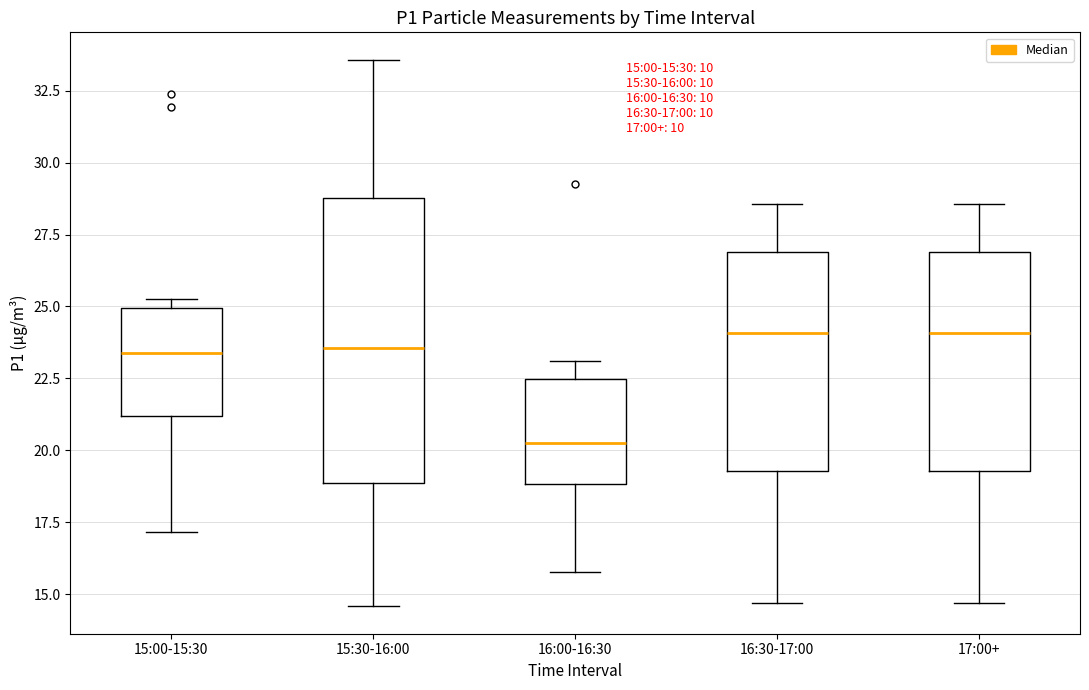

Comparing the boxes themselves (not the whiskers), which one is the tallest?

15:30-16:00